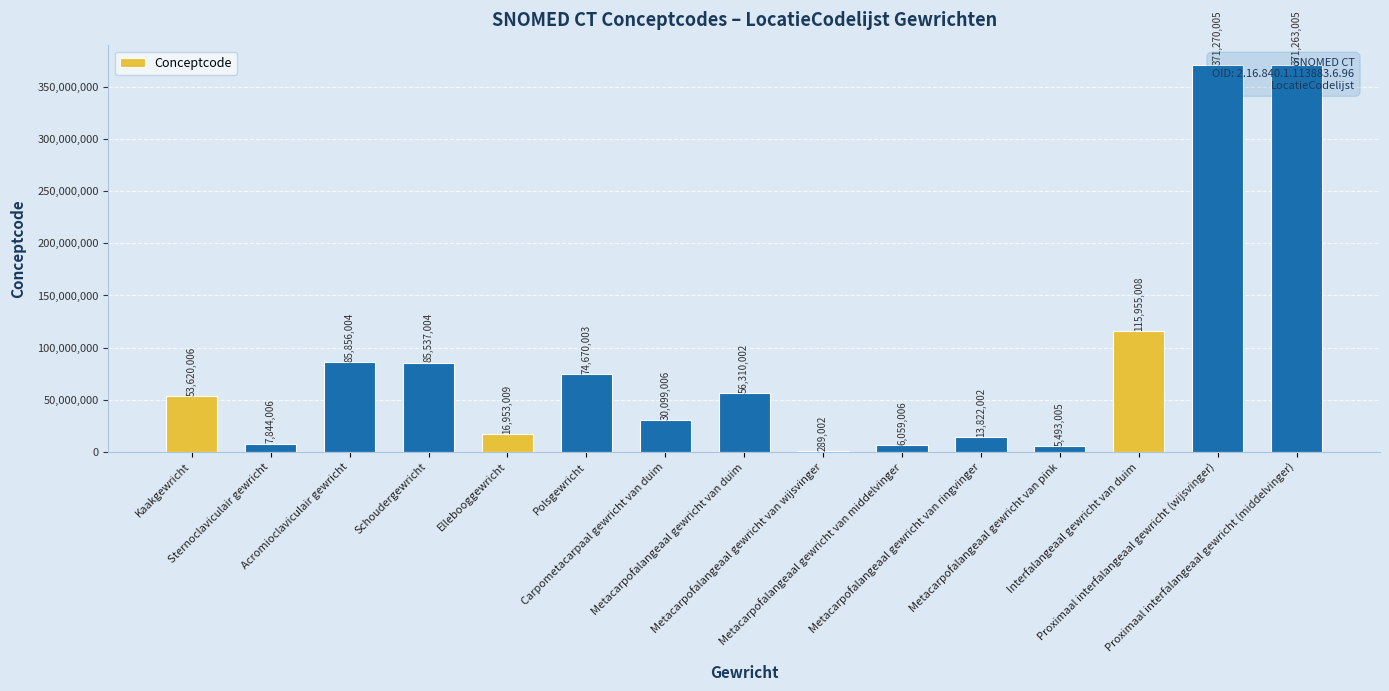

Rank the categories by value from lowest to highest.

Metacarpofalangeaal gewricht van wijsvinger, Metacarpofalangeaal gewricht van pink, Metacarpofalangeaal gewricht van middelvinger, Sternoclaviculair gewricht, Metacarpofalangeaal gewricht van ringvinger, Ellebooggewricht, Carpometacarpaal gewricht van duim, Kaakgewricht, Metacarpofalangeaal gewricht van duim, Polsgewricht, Schoudergewricht, Acromioclaviculair gewricht, Interfalangeaal gewricht van duim, Proximaal interfalangeaal gewricht (middelvinger), Proximaal interfalangeaal gewricht (wijsvinger)